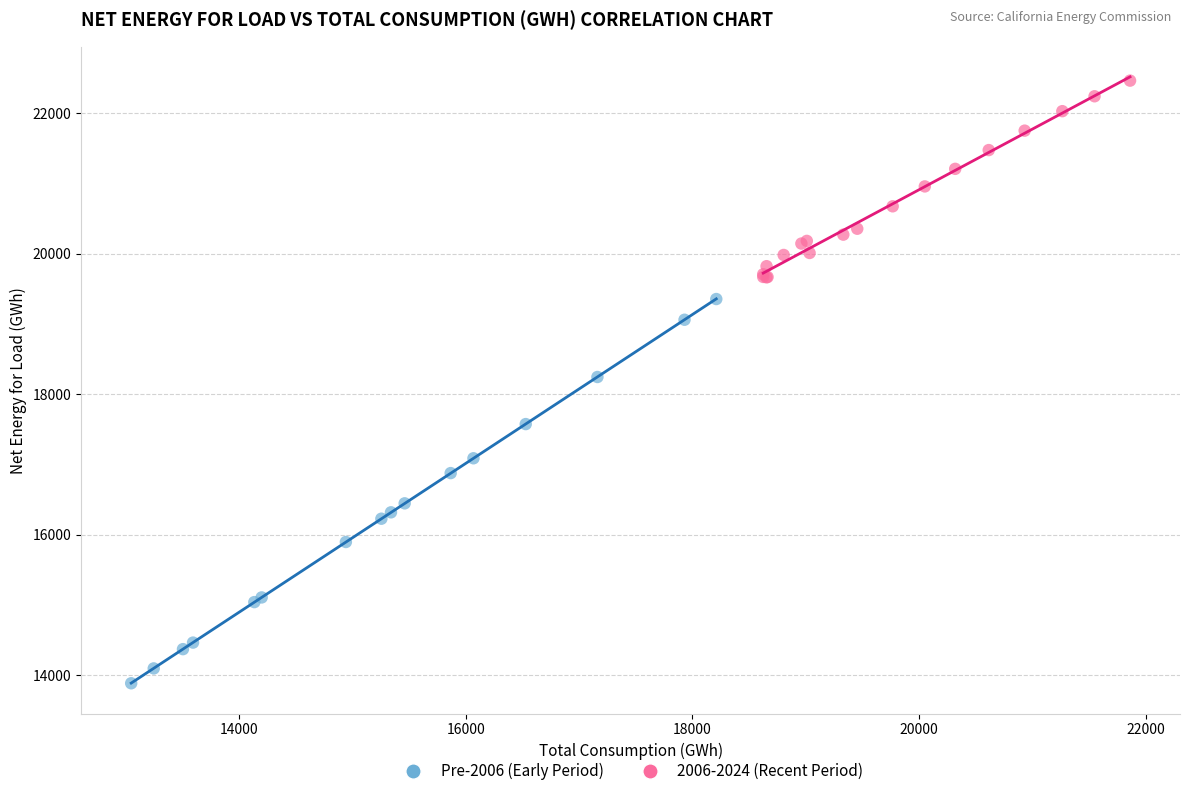

Which series reaches the minimum Y coordinate?

Pre-2006 (Early Period)